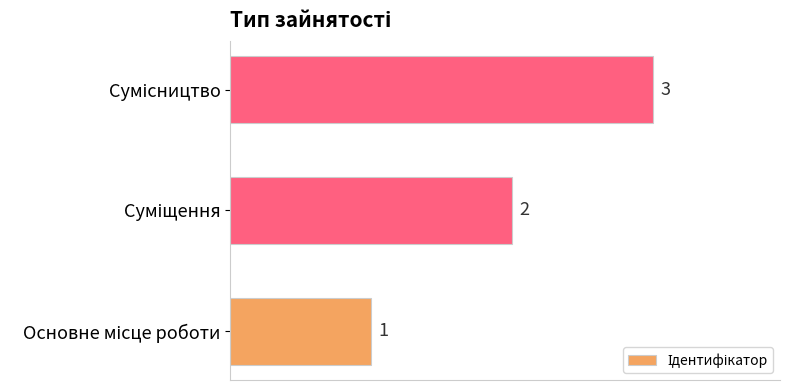

What is the maximum value shown in the chart?

3